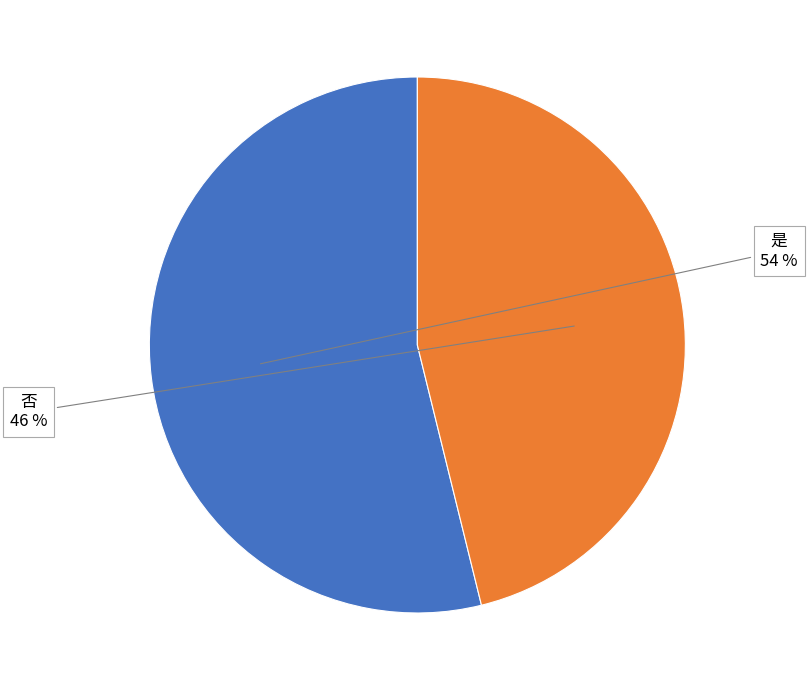

To the nearest percent, what is the average slice percentage?

50%